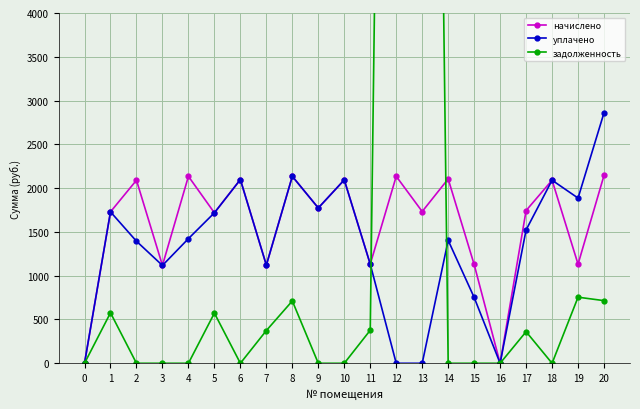

Which series ends up on top after the final intersection of начислено and задолженность?

начислено